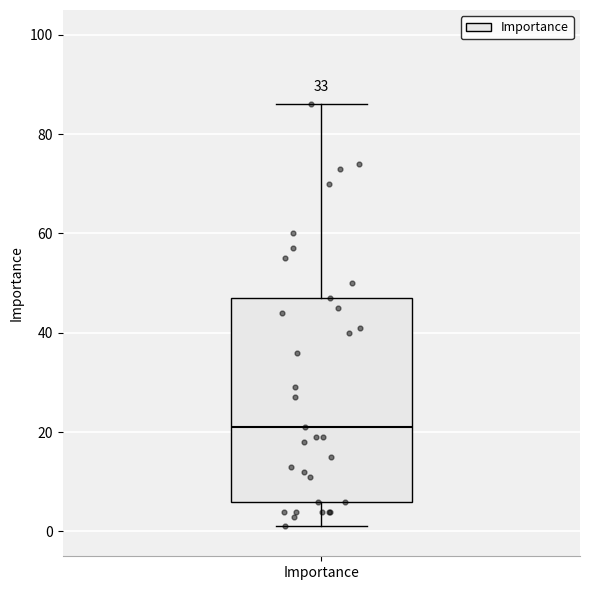

Read this box plot against the y-axis: the position of the median line, the range covered by the box, and the ends of both whiskers. The values are not printed on the chart, so give them approximately, as read against the axis.

median 22, box 6 to 48, whiskers 2 to 86